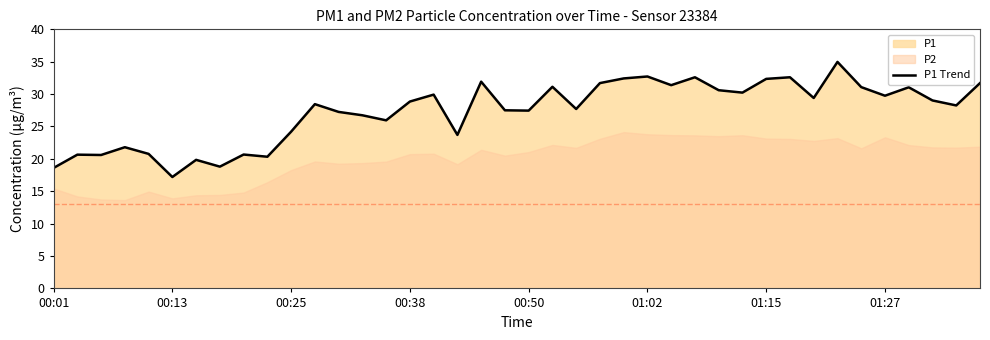

The P1 Trend series shows 18.6 at 00:01. True or false?

True